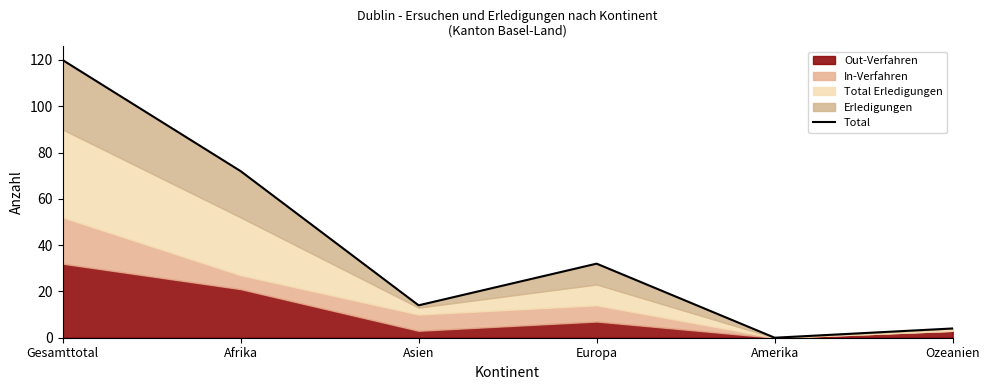

How many lines are shown in the chart?

1